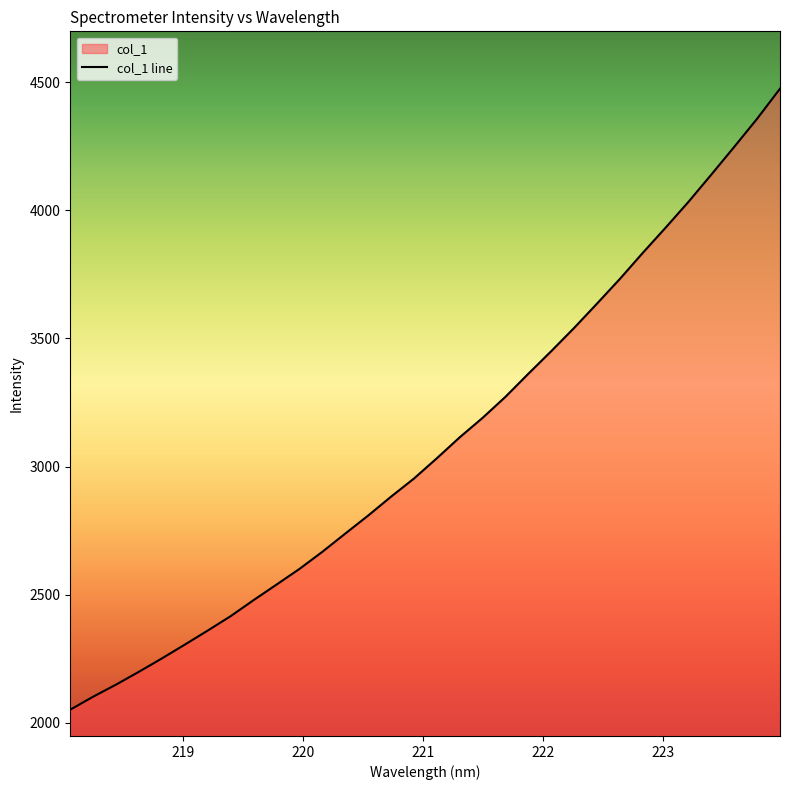

What is the maximum value shown in the chart?

4474.6